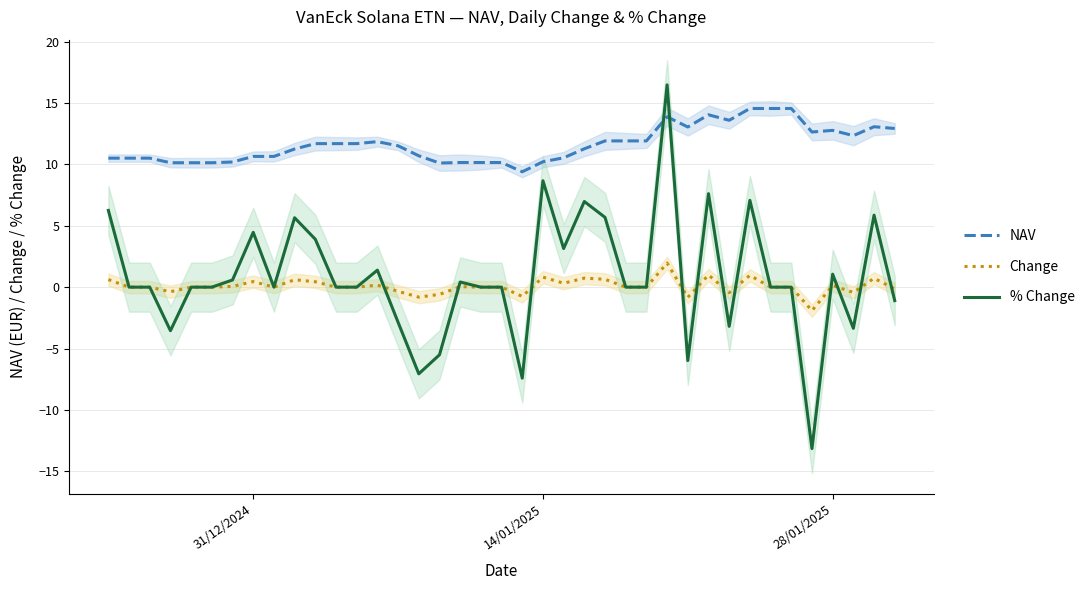

How many values in % Change are below zero?

10